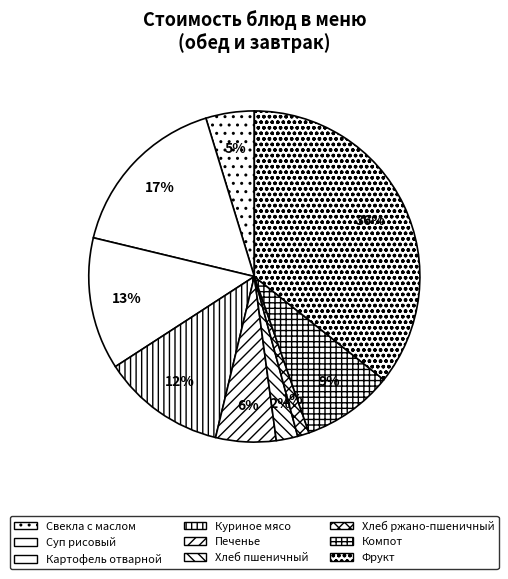

To the nearest percent, what percentage of the pie is Хлеб ржано-пшеничный?

1%